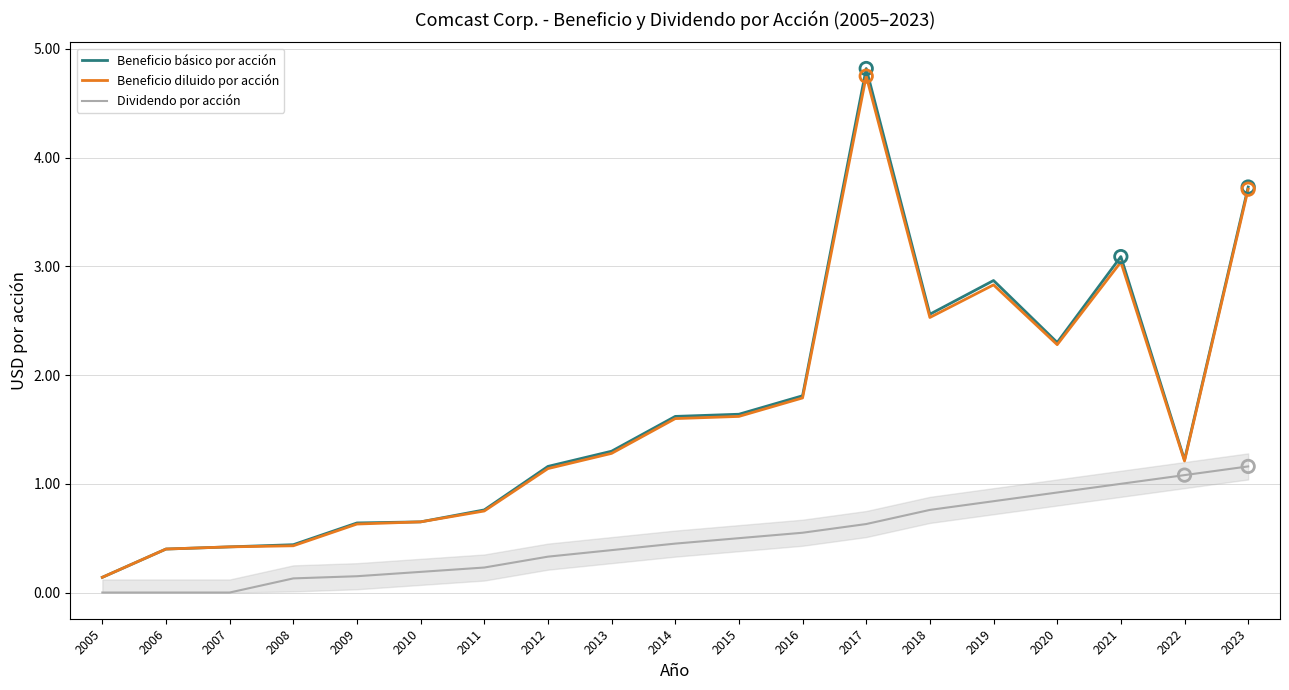

What are all the series names shown in the legend?

Beneficio básico por acción, Beneficio diluido por acción, Dividendo por acción